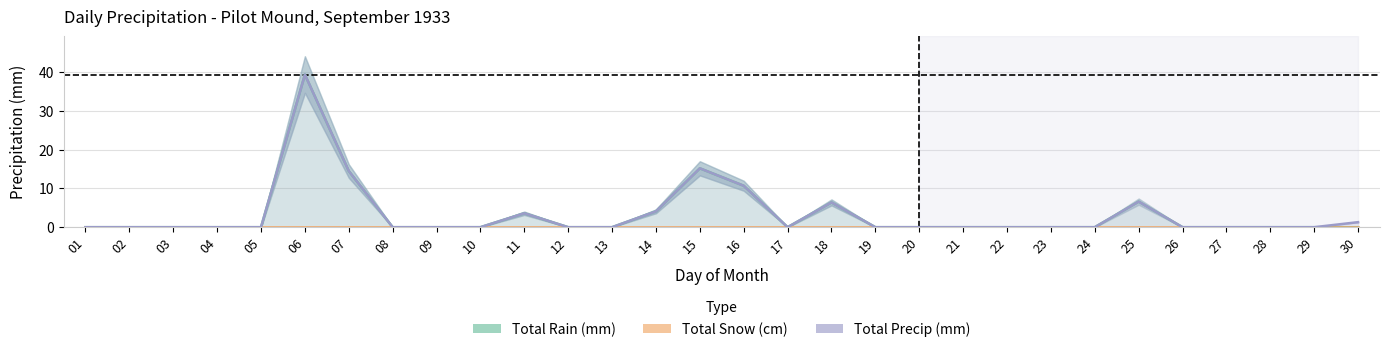

How many interior local valleys does the Total Precip (mm) series have?

1